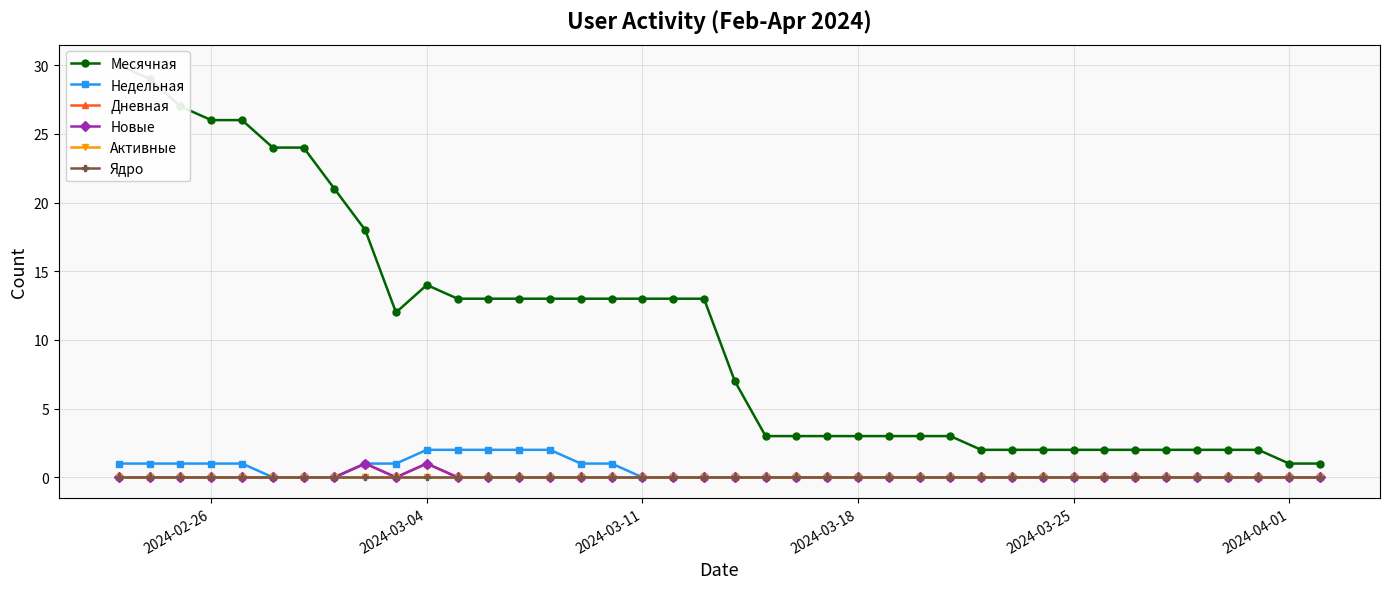

What is the difference between the maximum and minimum values in the Дневная series?

1